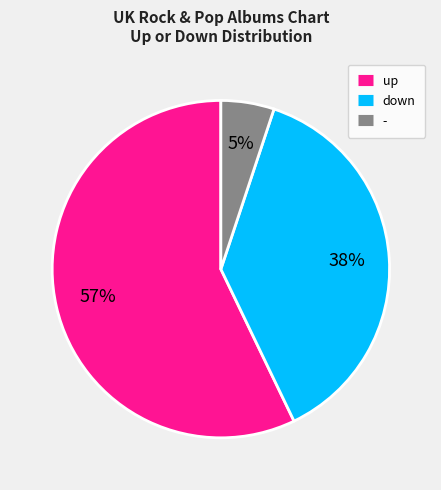

To the nearest percent, what portion does - represent?

5%